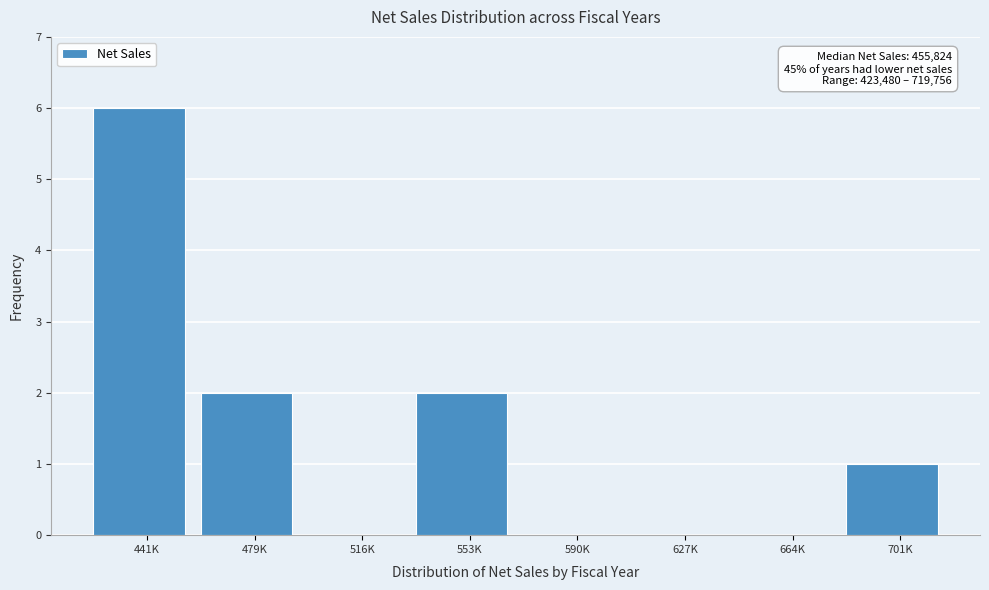

Reading left to right, list all the values displayed in this chart.

441K=6	479K=2	516K=0	553K=2	590K=0	627K=0	664K=0	701K=1